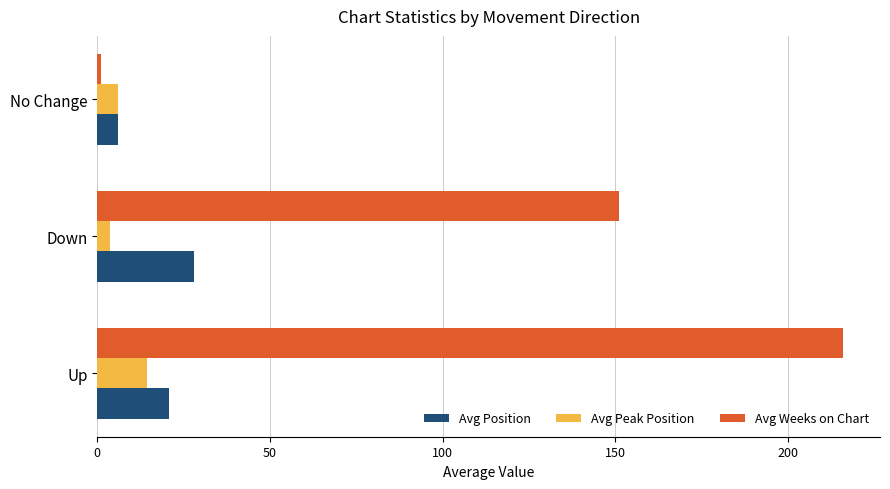

What is the spread (max minus min) of values at Up?

201.5